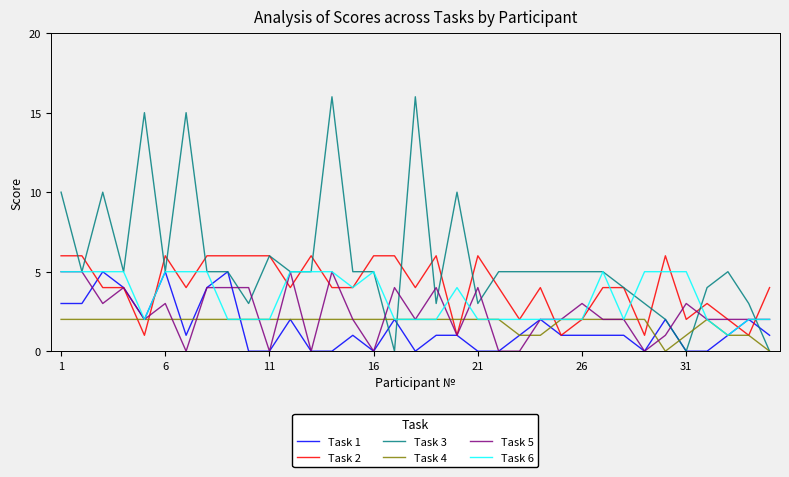

Which series has the largest total across all categories?

Task 3